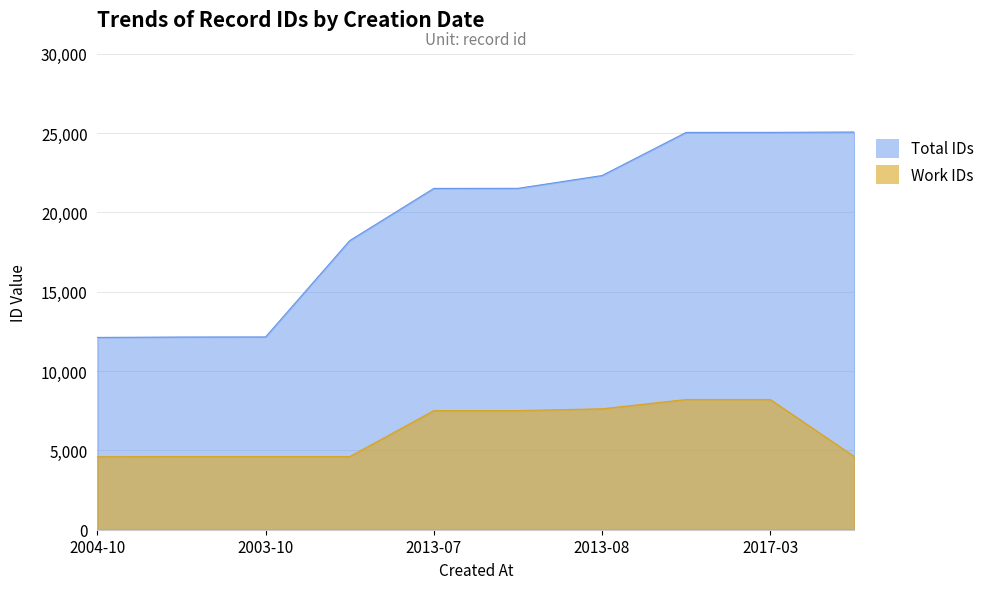

What is the maximum value shown in the chart?

25069